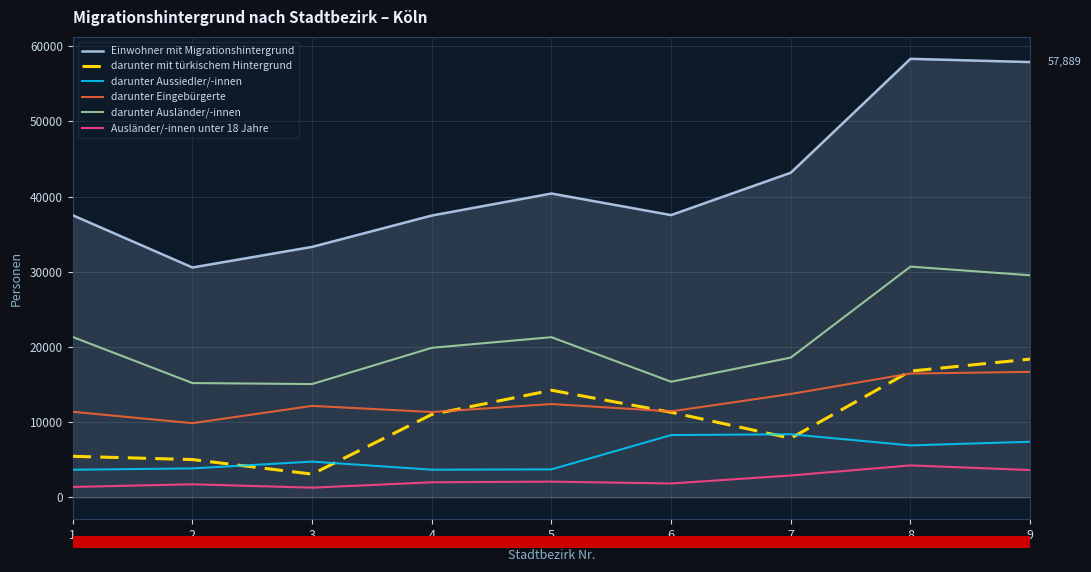

True or false: Einwohner mit Migrationshintergrund and darunter Ausländer/-innen cross at least once.

False